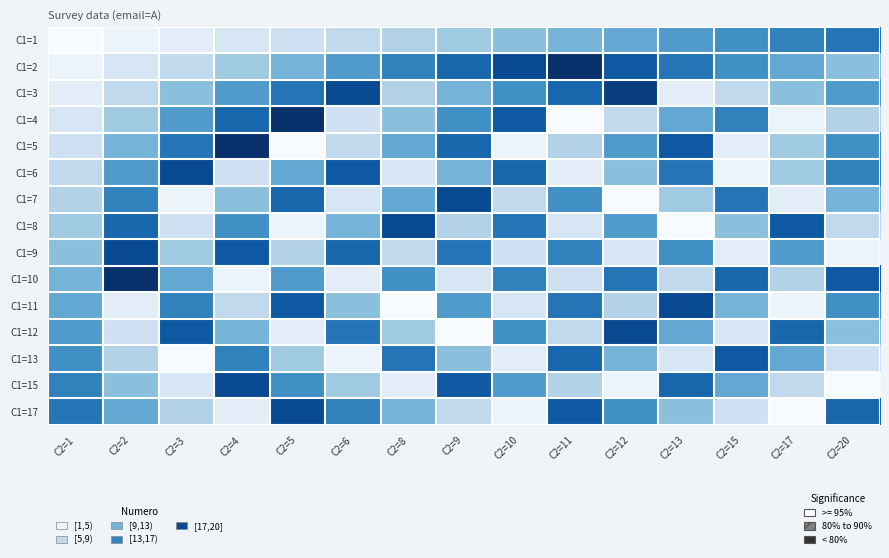

What is the minimum value shown in the chart?

1